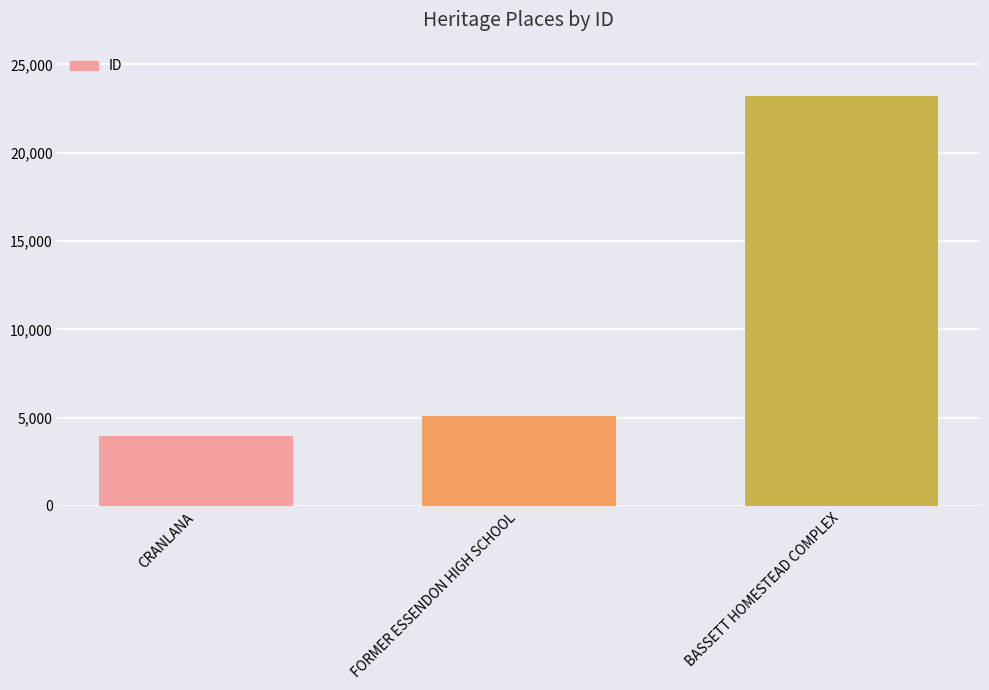

What is the difference between the maximum and minimum values?

19237